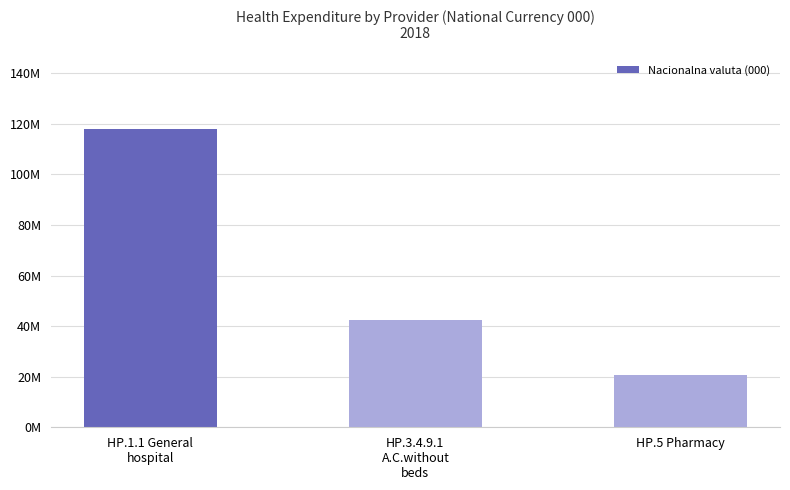

Does the chart contain any negative values?

No